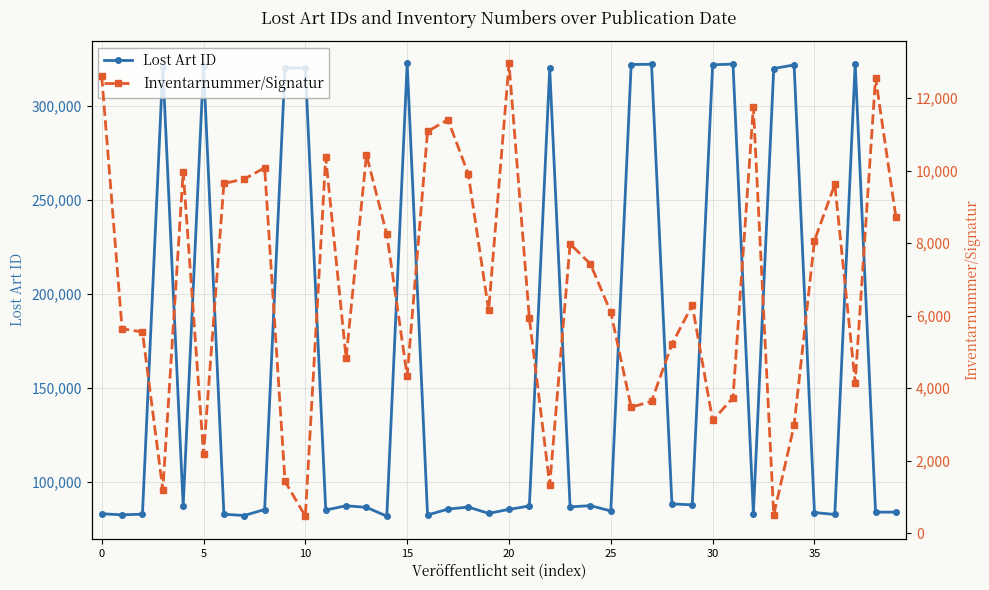

What is the highest value of the Lost Art ID series?

322679